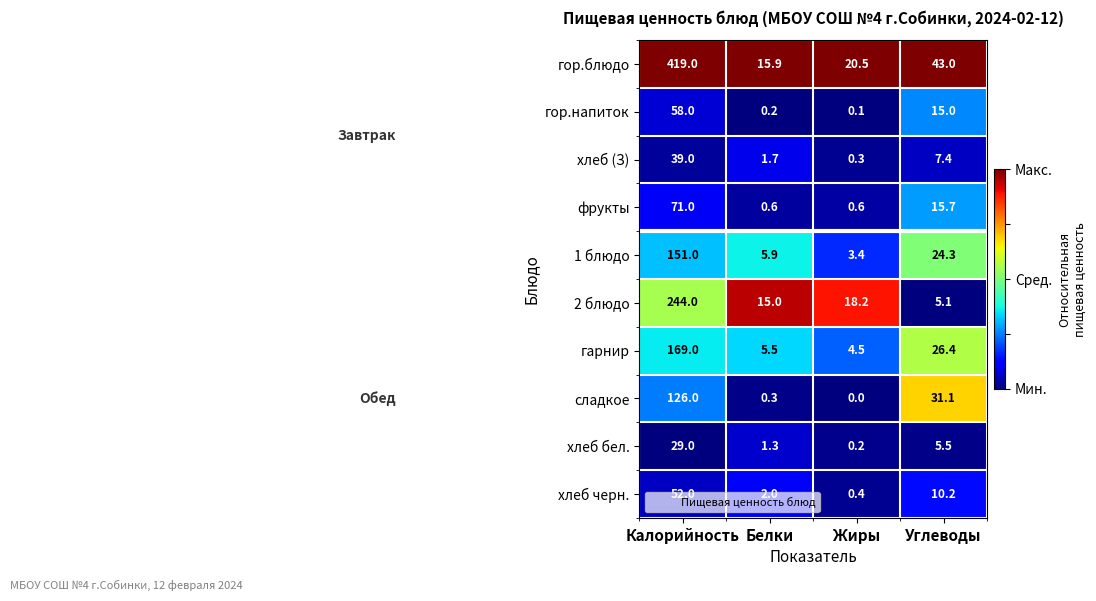

Which series has the largest total across all categories?

гор.блюдо